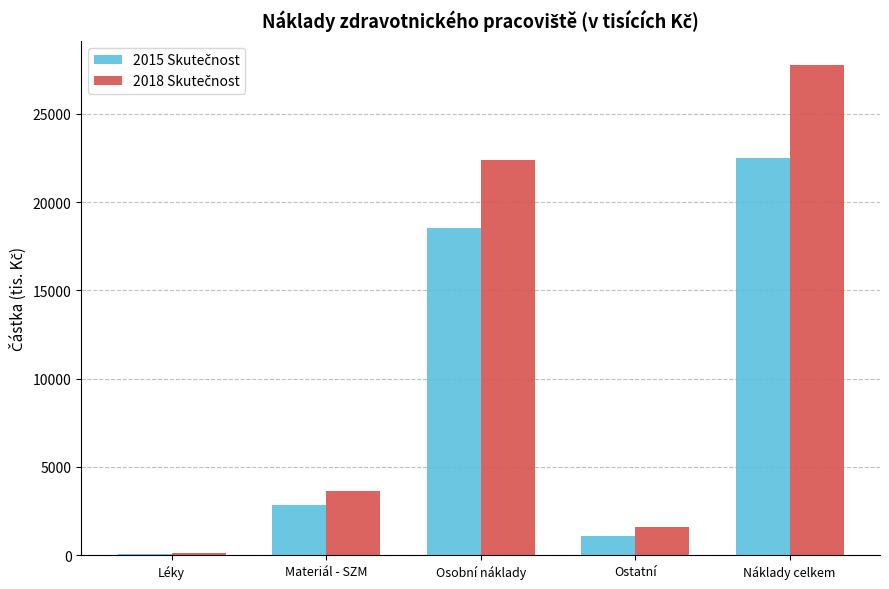

What is the total value across all series at Materiál - SZM?

6454.4